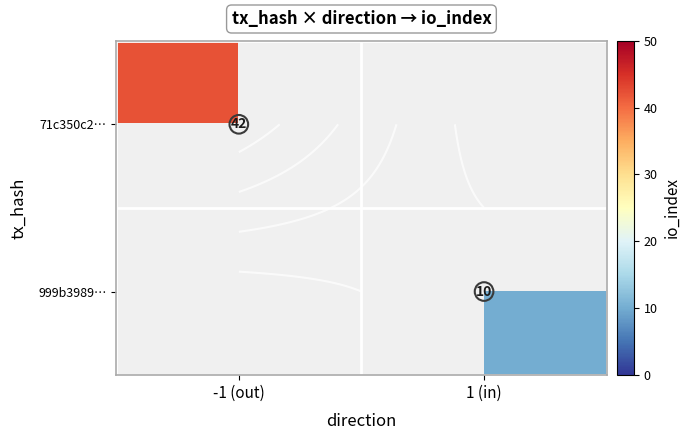

The 999b3989… series shows 6 at -1 (out). True or false?

False